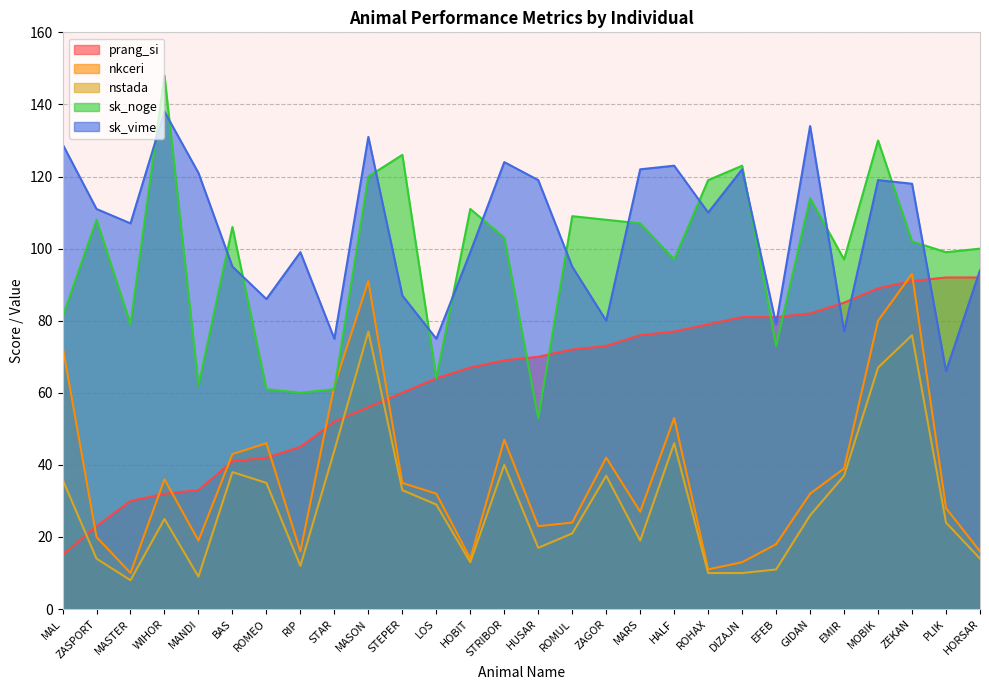

At which category does prang_si reach its first local valley?

MAL